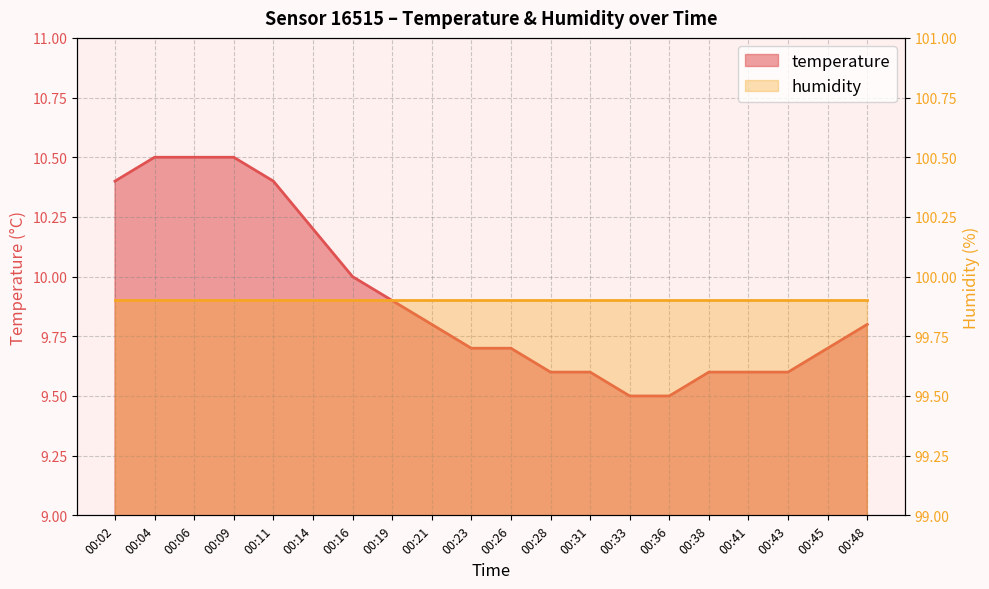

Which label corresponds to the smallest value in the chart?

00:33